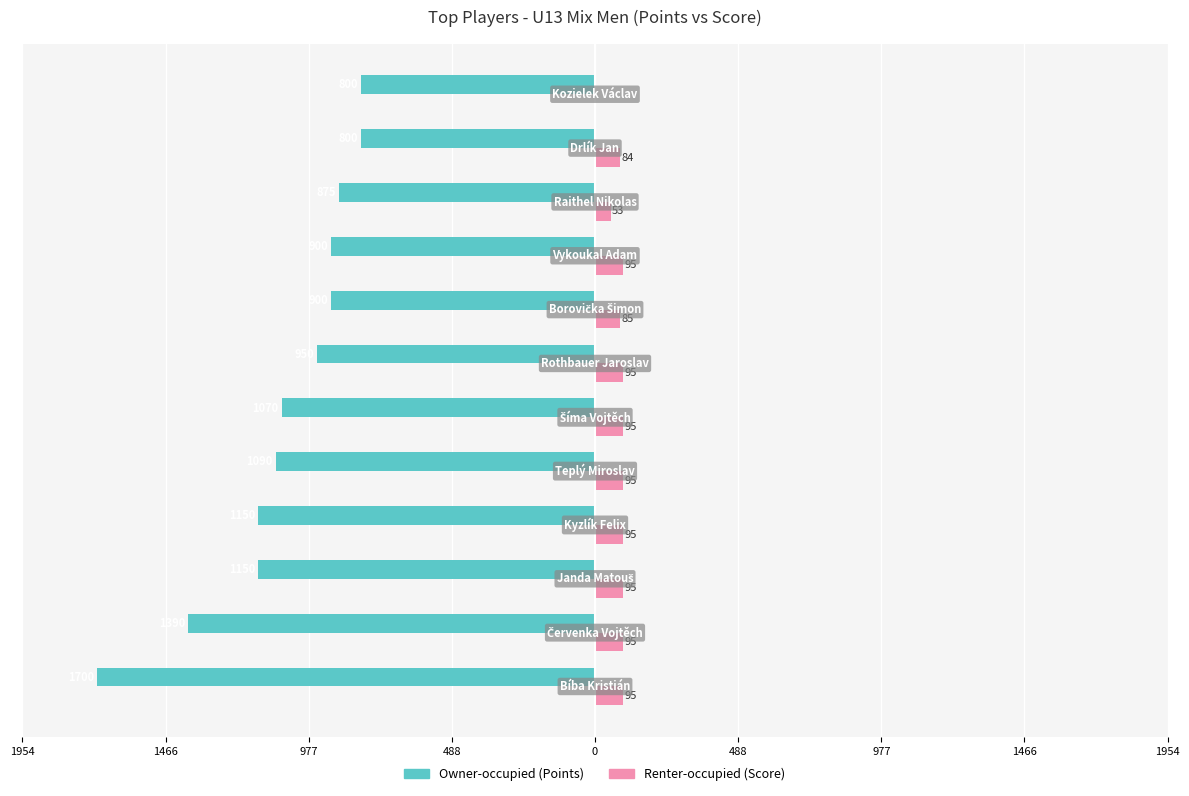

Reading left to right, transcribe all the data shown in this chart.

Owner-occupied: -1700	-1390	-1150	-1150	-1090	-1070	-950	-900	-900	-875	-800	-800
Renter-occupied: 95	95	95	95	95	95	95	85	95	53	84	3